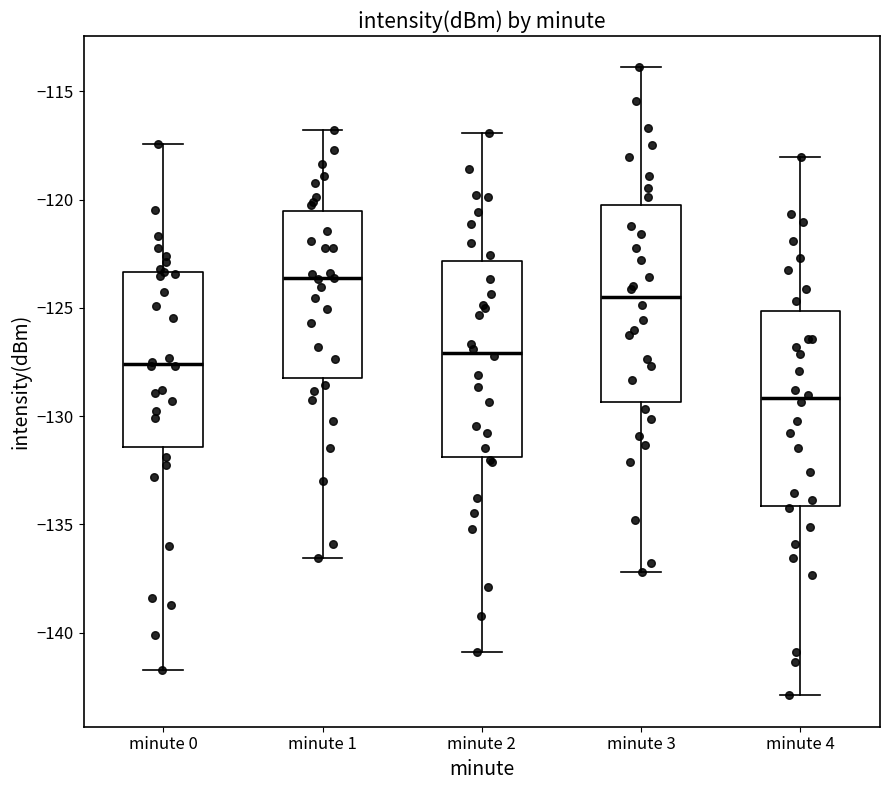

Reading left to right, transcribe this box plot: for each box, give where its median line is, the range the box spans, and where its two whiskers end, as read against the y-axis. The values are not printed on the chart, so give them approximately, as read against the axis.

minute 0: median -127.5, box -131.5 to -123.5, whiskers -141.5 to -117.5
minute 1: median -123.5, box -128.5 to -120.5, whiskers -136.5 to -117.0
minute 2: median -127.0, box -132.0 to -123.0, whiskers -141.0 to -117.0
minute 3: median -124.5, box -129.5 to -120.0, whiskers -137.0 to -114.0
minute 4: median -129.0, box -134.0 to -125.0, whiskers -143.0 to -118.0